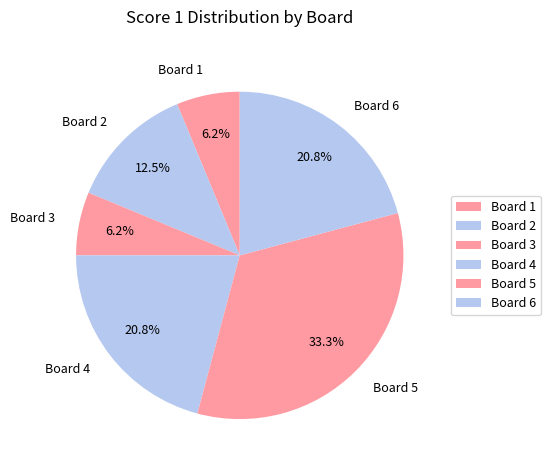

Is the sum of Board 2 and Board 6 greater than half?

No